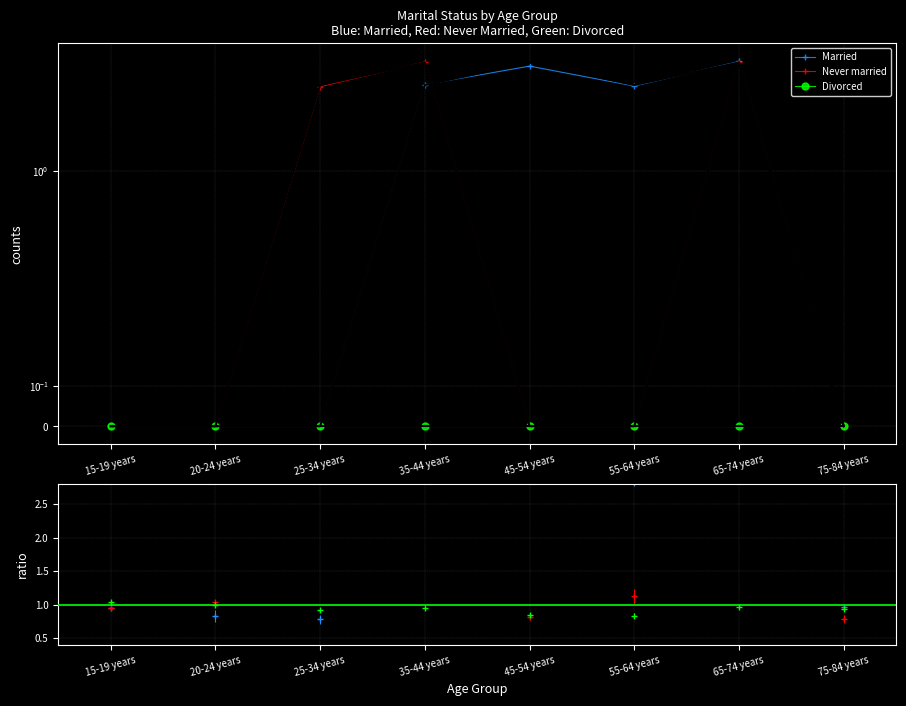

Which series has the widest spread of values?

Married